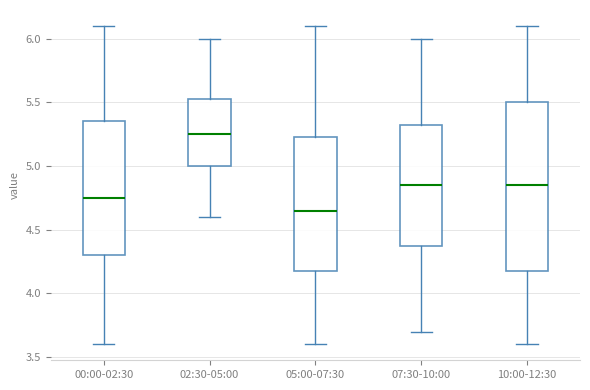

Which box is the tallest, from its lower edge to its upper edge?

10:00-12:30